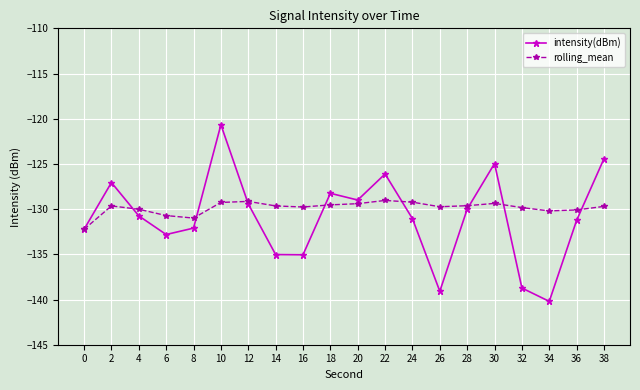

What is the difference between the maximum and minimum values in the intensity(dBm) series?

19.5